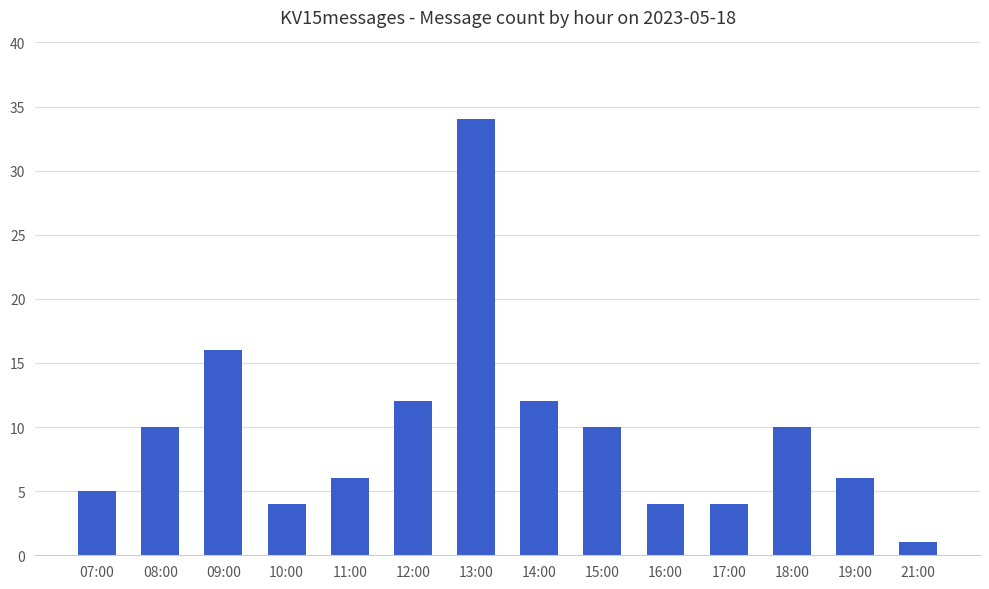

What is the change in value from 13:00 to 15:00?

-24